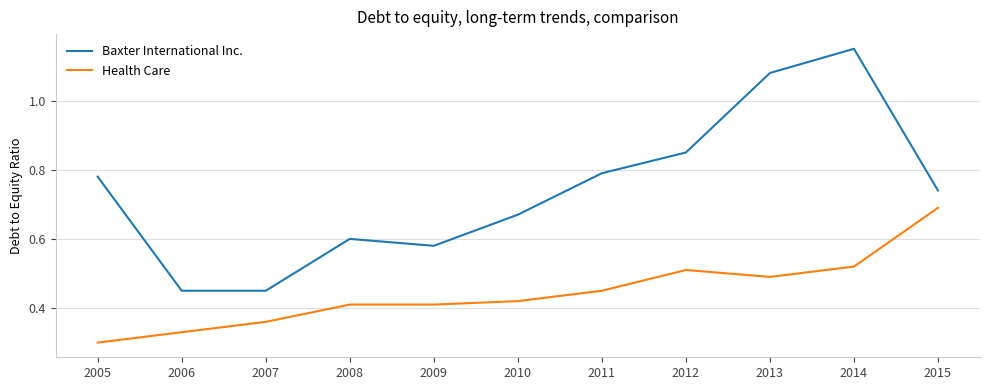

The value of Health Care at 2014 is 0.2. True or false?

False